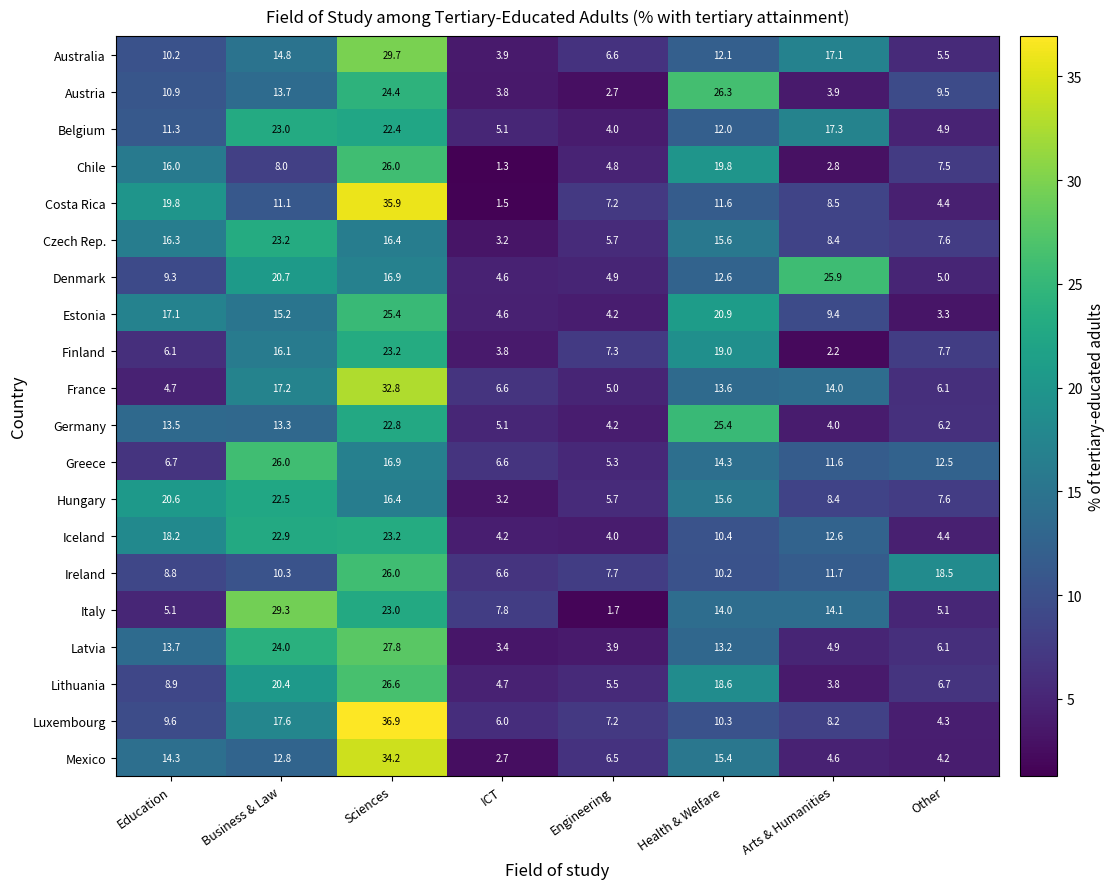

What is the sum of all Greece values?

99.9